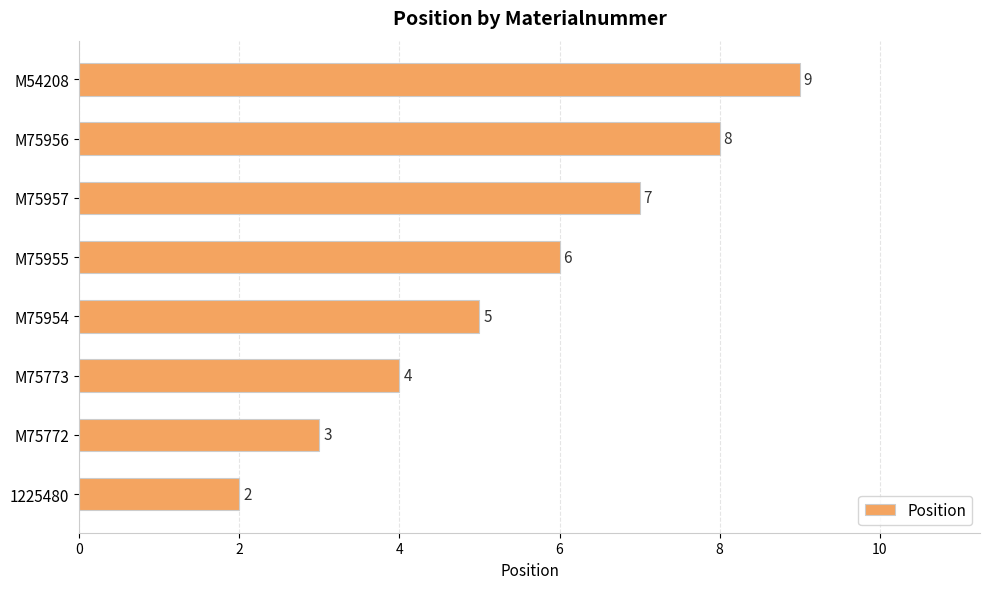

The chart shows a value of 6 at M75955. True or false?

True